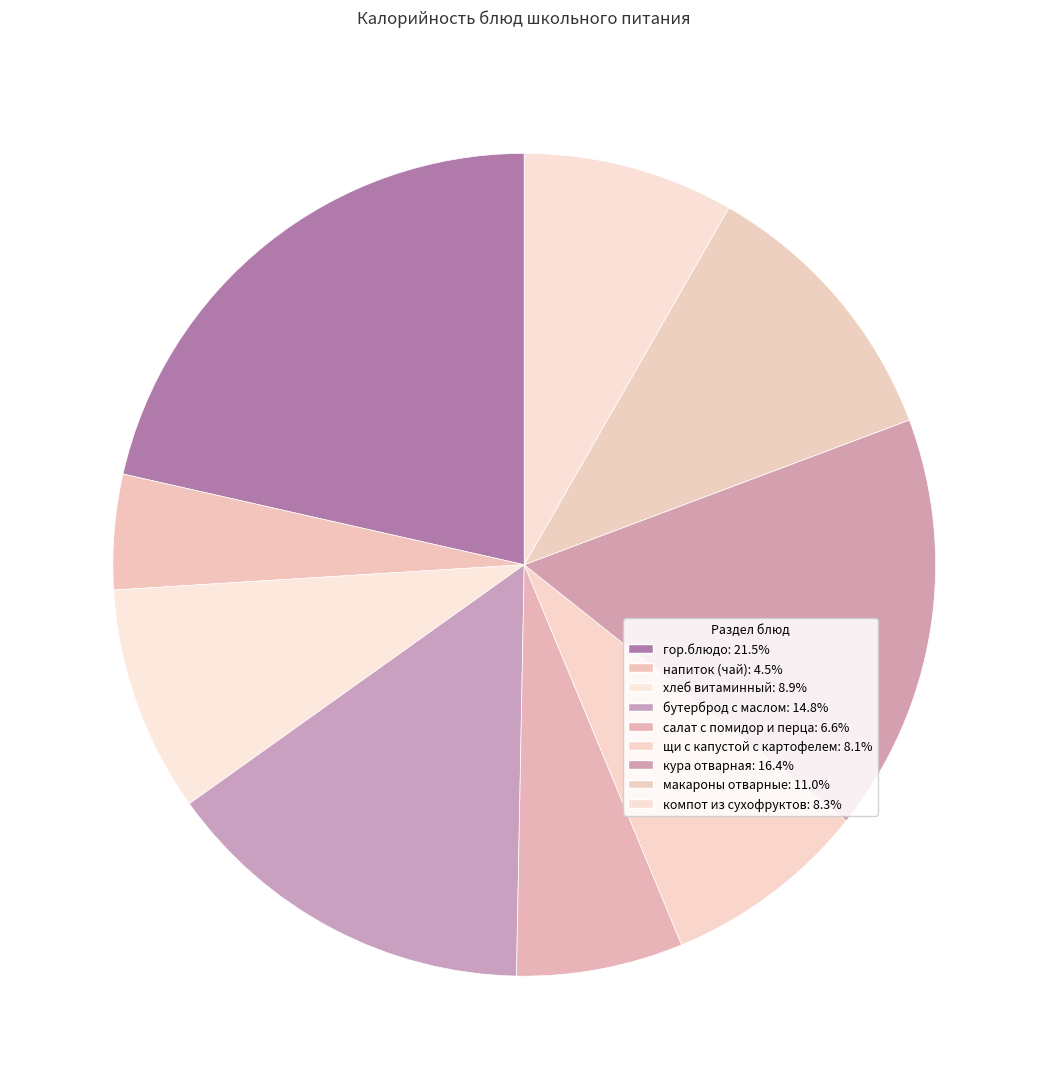

To the nearest percent, what portion does компот из сухофруктов represent?

8%